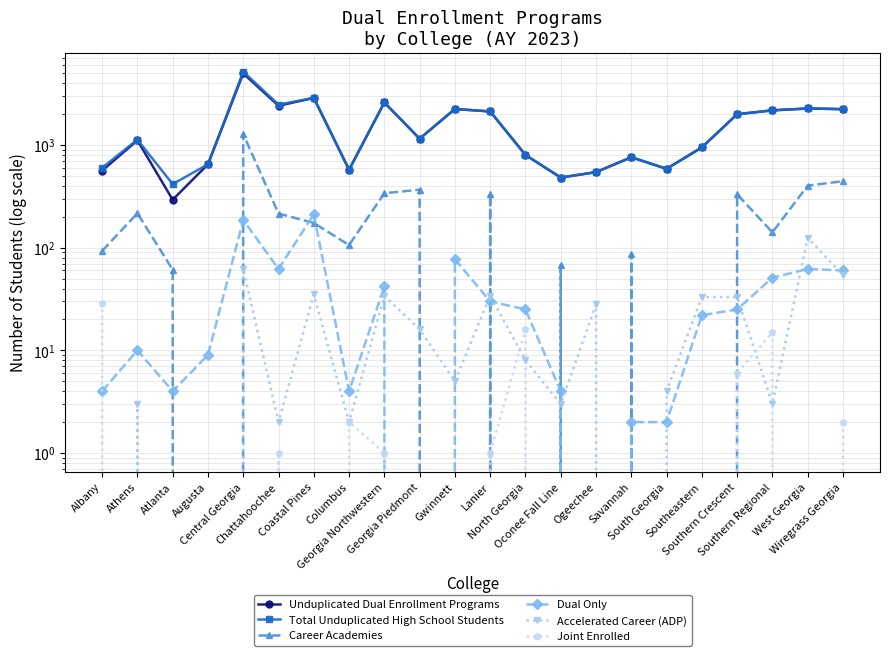

Which series changed the most between Albany and Southern Regional?

Unduplicated Dual Enrollment Programs